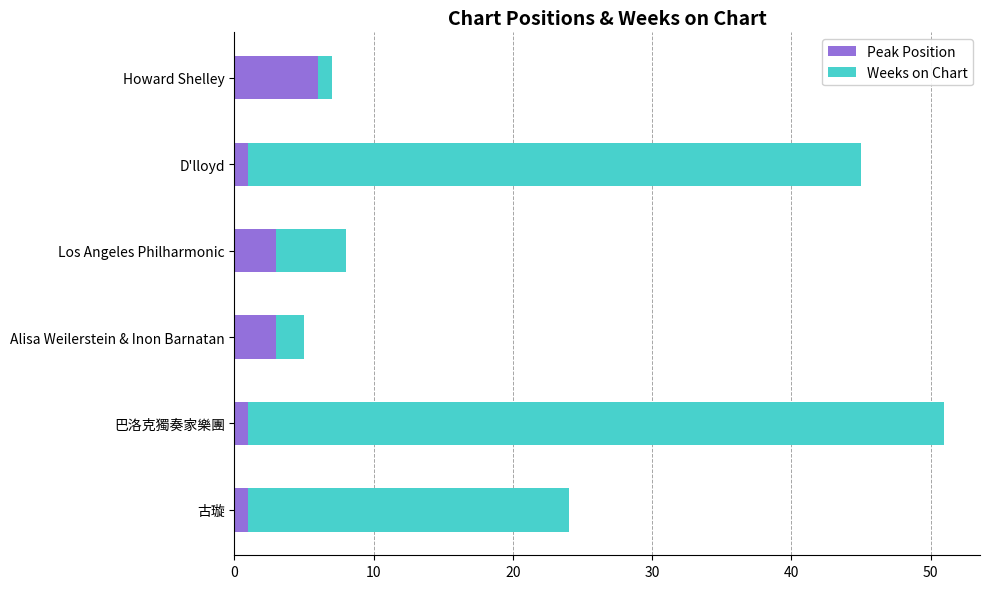

What is the maximum value for Peak Position?

6